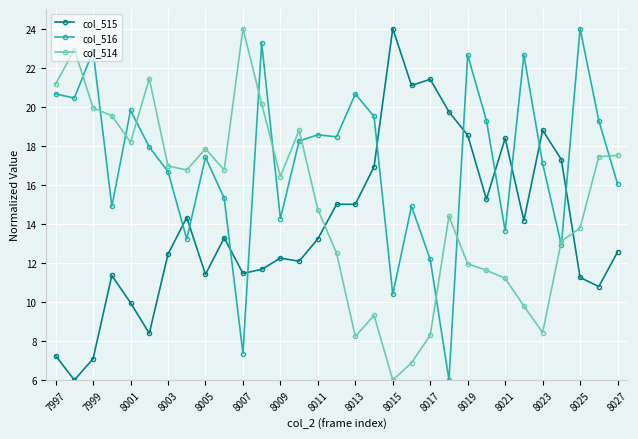

What is the difference between the maximum and second lowest values in the col_516 series?

16.6